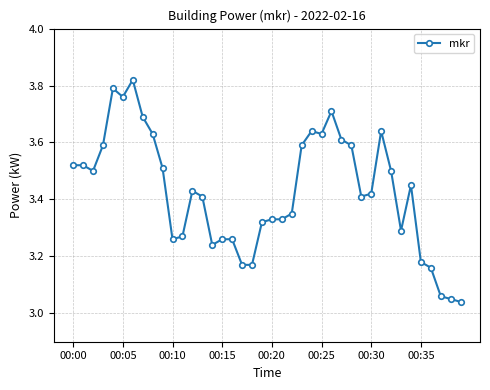

True or false: the data has more than 2 interior local peaks.

True